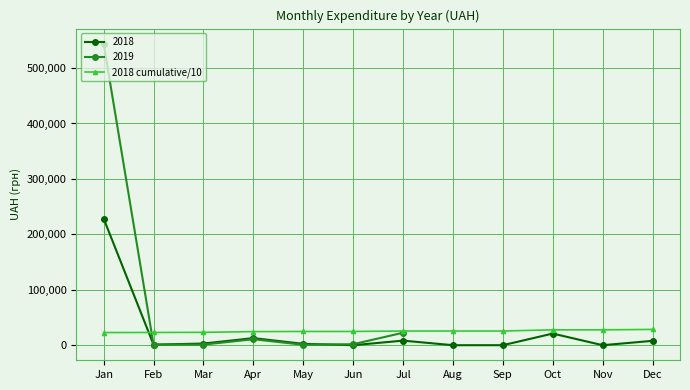

What is the change in value from Mar to Jul?

+2352.3